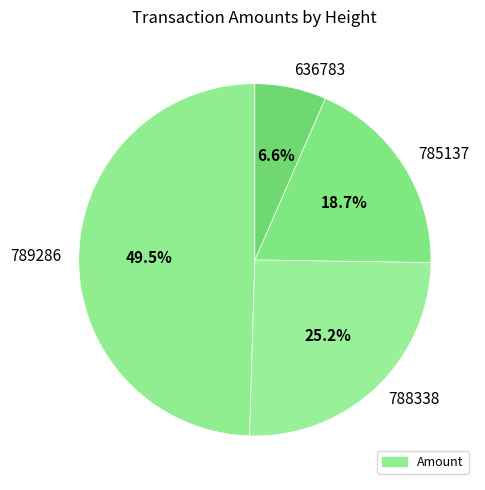

To the nearest percent, what is the average slice percentage?

25%